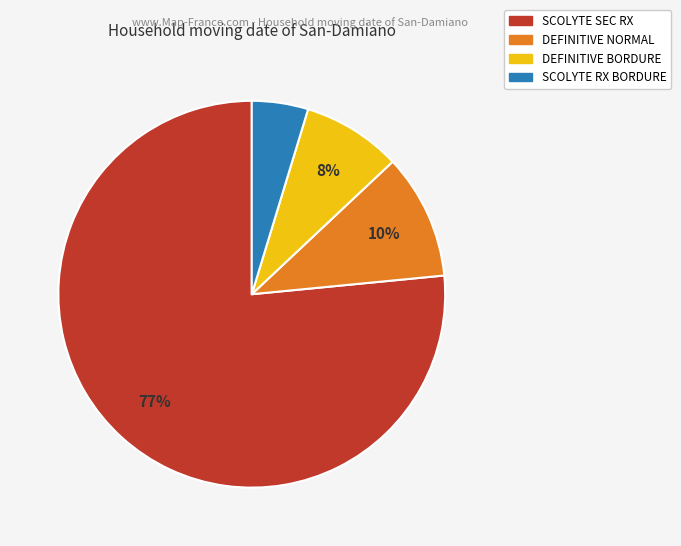

To the nearest percent, what portion does SCOLYTE SEC RX represent?

77%